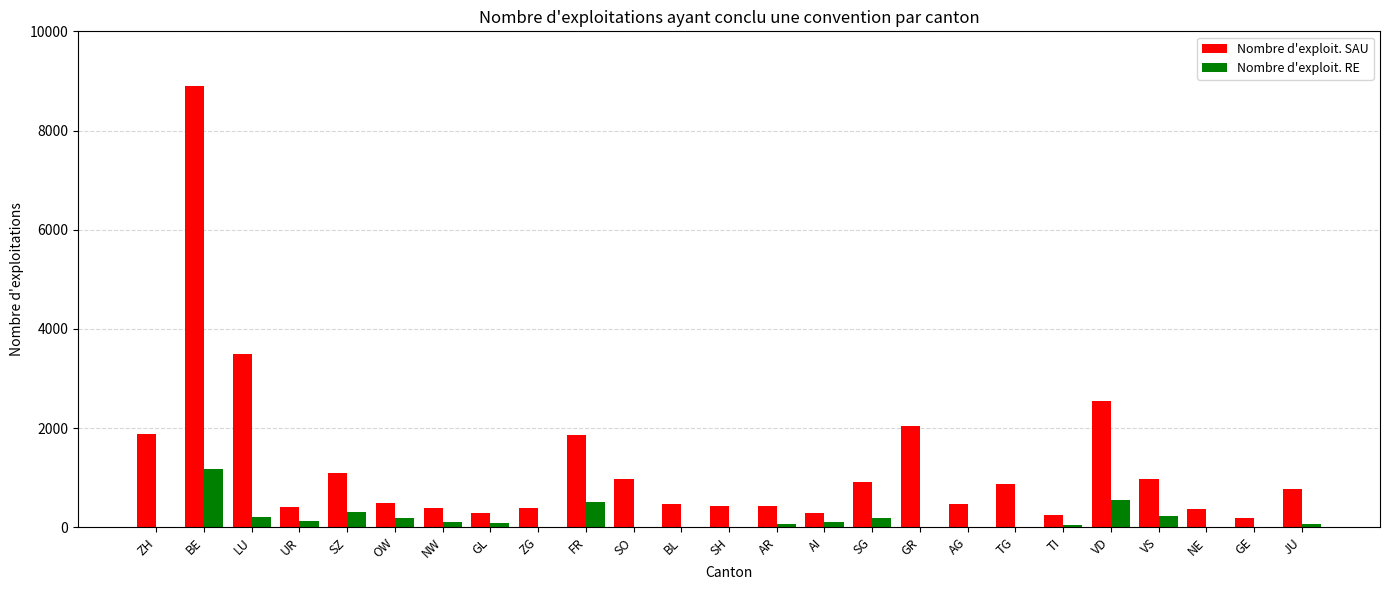

True or false: Nombre d'exploit. RE has a value of -818 at AG.

False